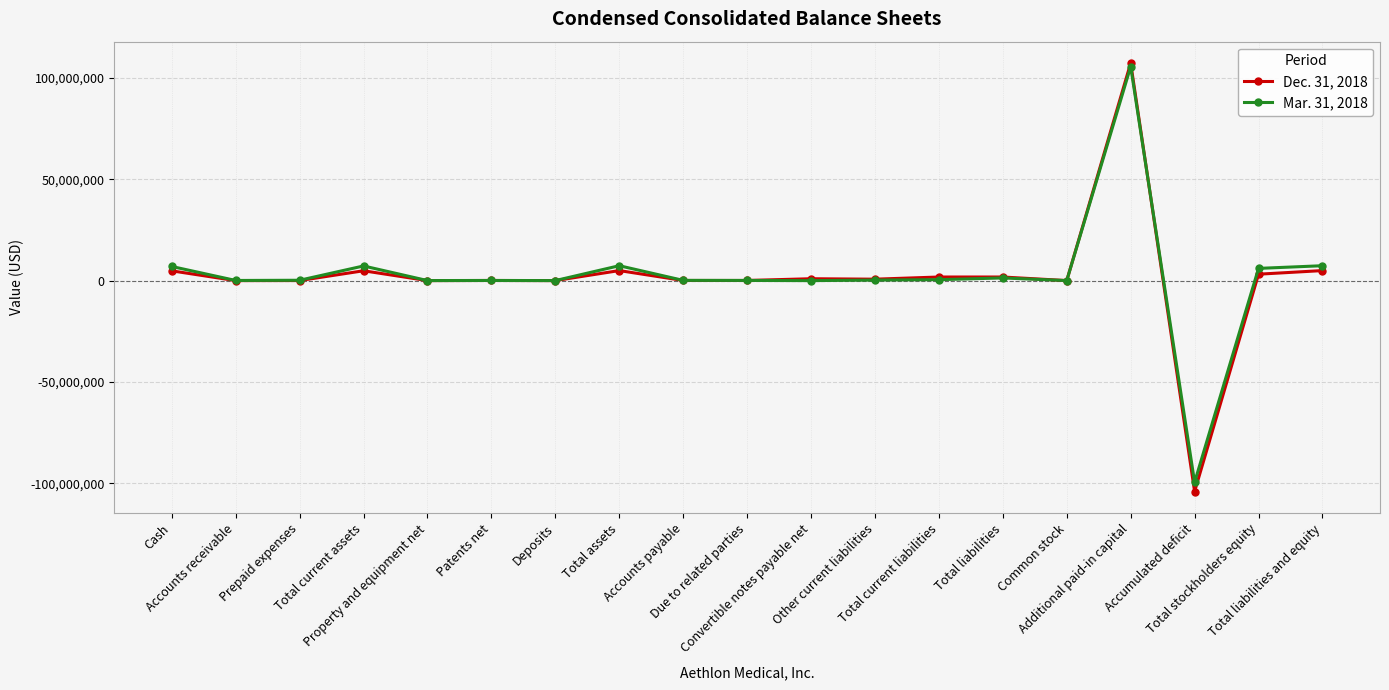

List the series in order of their overall mean, highest first.

Mar. 31, 2018, Dec. 31, 2018